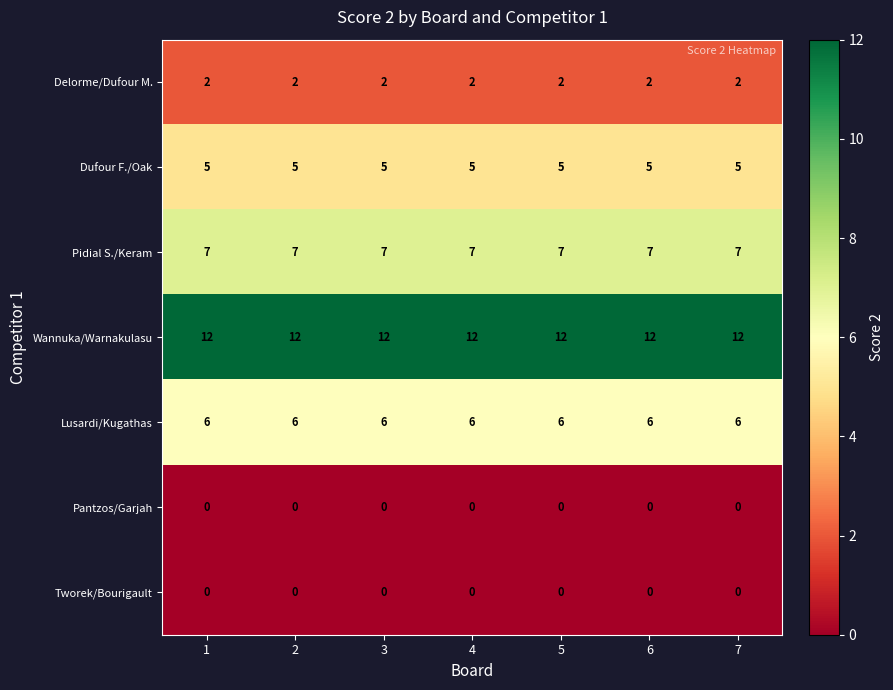

What is the maximum value shown in the chart?

12